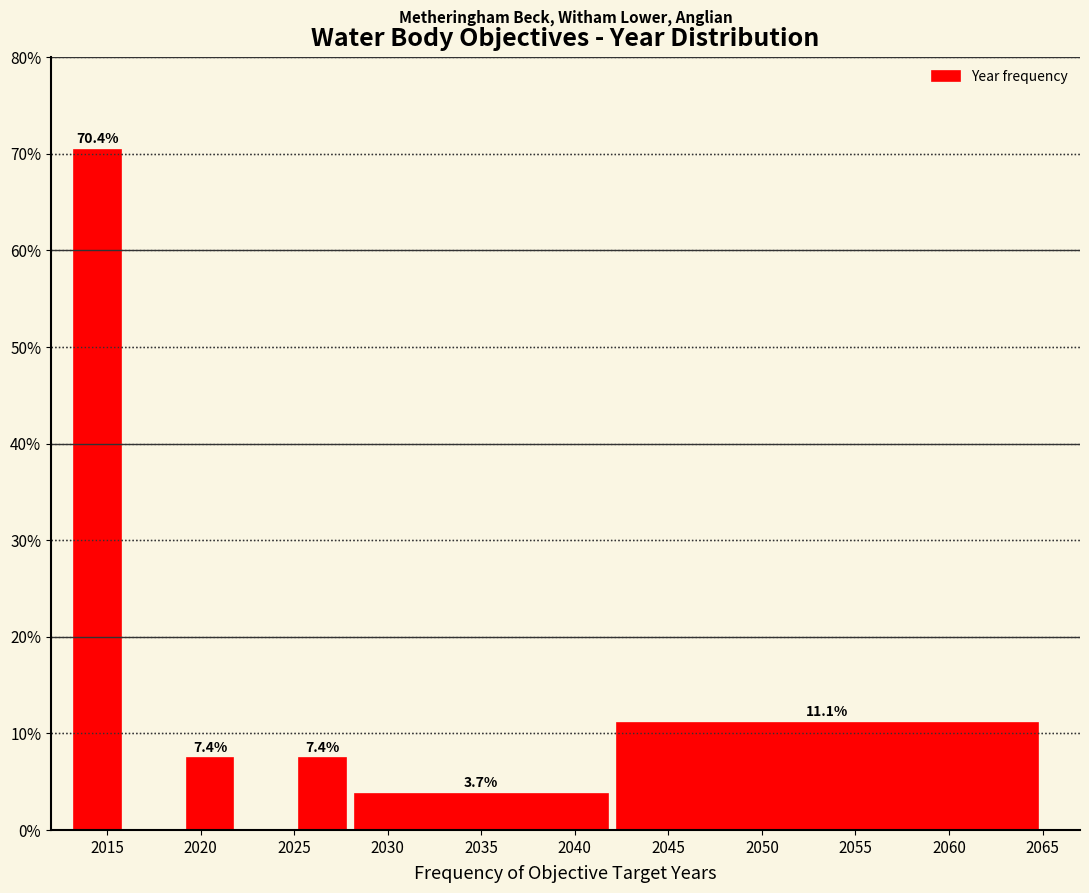

Which range on the x-axis has the tallest bar?

2013 to 2016